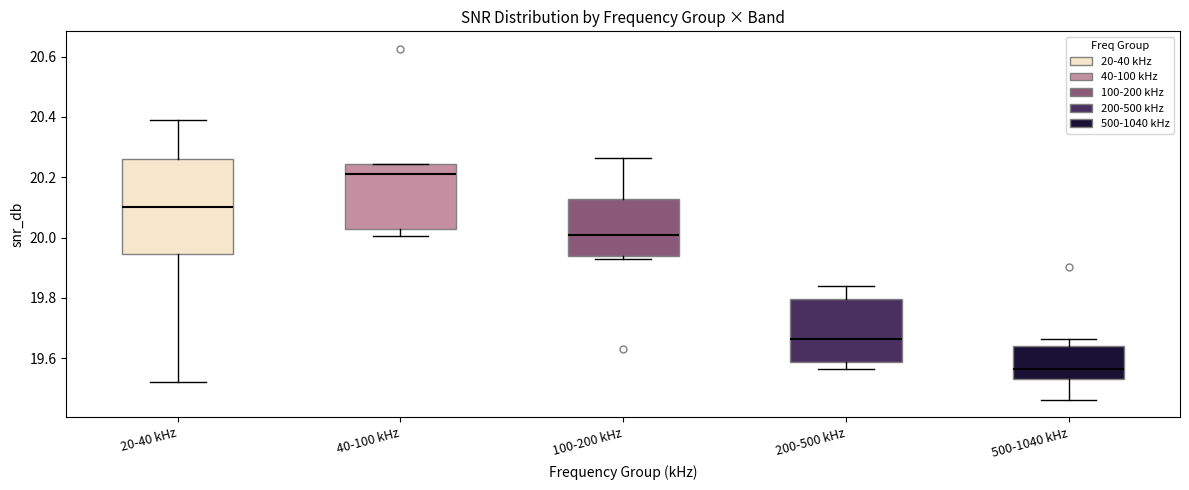

Reading left to right, transcribe this box plot: for each box, give where its median line is, the range the box spans, and where its two whiskers end, as read against the y-axis. The values are not printed on the chart, so give them approximately, as read against the axis.

20-40 kHz: median 20.10, box 19.94 to 20.26, whiskers 19.52 to 20.38
40-100 kHz: median 20.22, box 20.02 to 20.24, whiskers 20.00 to 20.24
100-200 kHz: median 20.00, box 19.94 to 20.12, whiskers 19.92 to 20.26
200-500 kHz: median 19.66, box 19.58 to 19.80, whiskers 19.56 to 19.84
500-1040 kHz: median 19.56, box 19.54 to 19.64, whiskers 19.46 to 19.66